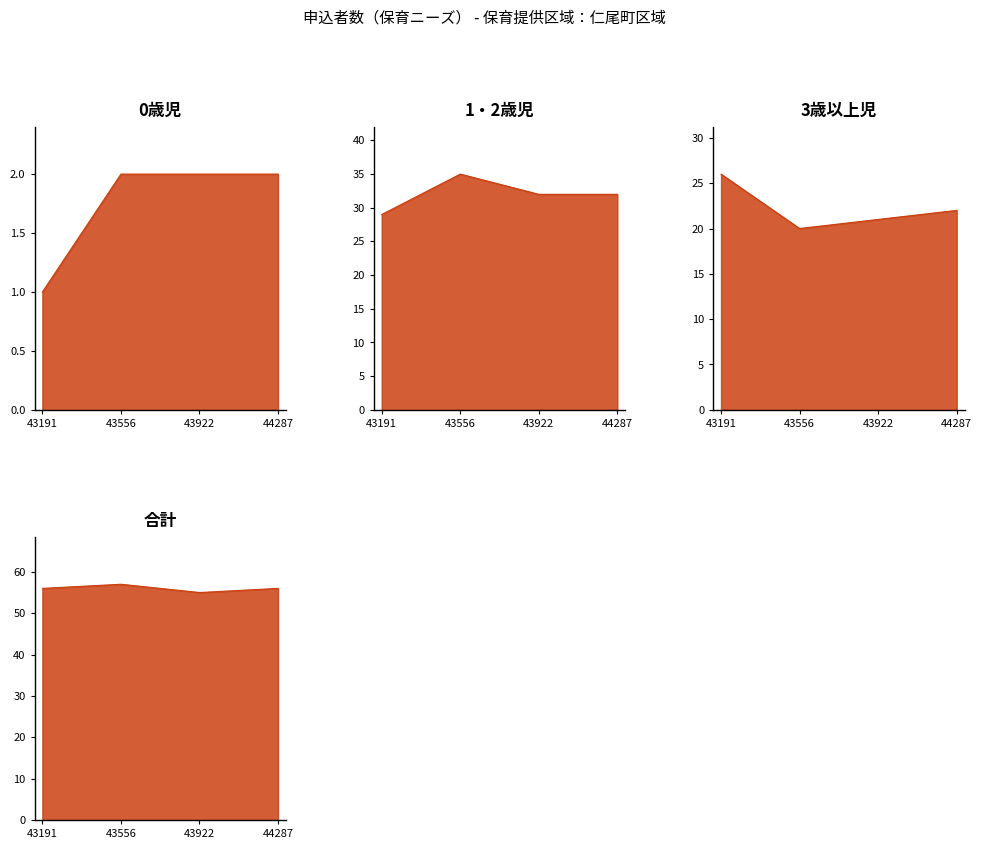

Where is 0歳児 nearest to the value 1?

43191